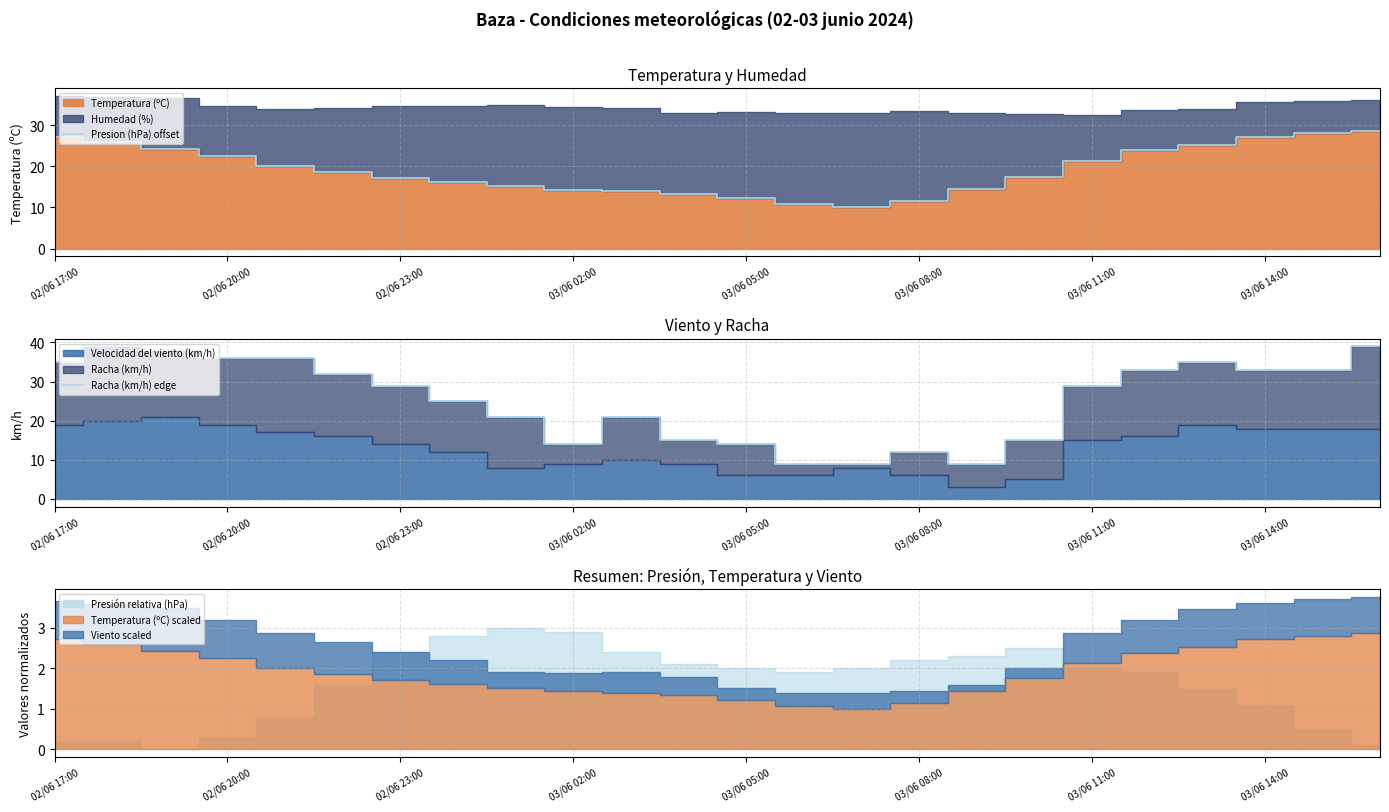

At which label does Presion (hPa) offset first exceed 18?

02/06 17:00